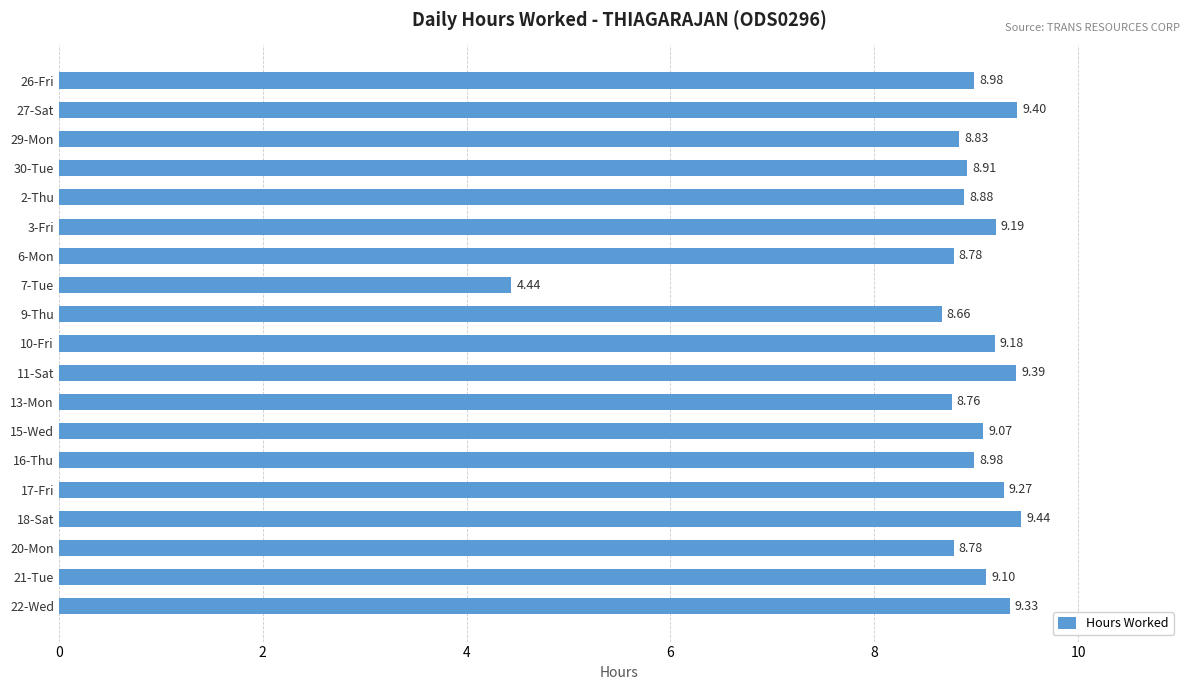

How many bars are there in total?

19